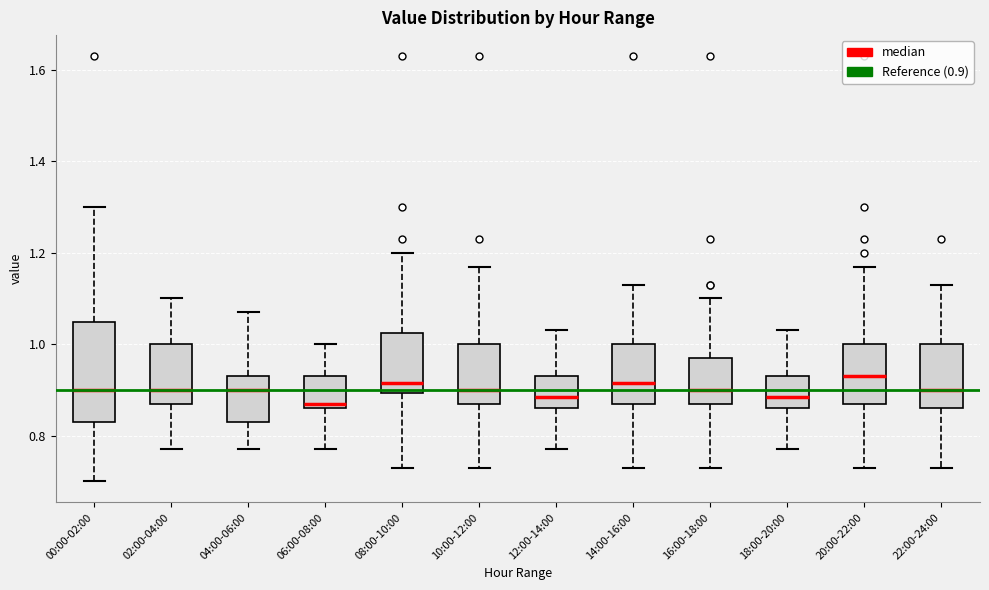

Reading left to right, transcribe this box plot: for each box, give where its median line is, the range the box spans, and where its two whiskers end, as read against the y-axis. The values are not printed on the chart, so give them approximately, as read against the axis.

00:00-02:00: median 0.90, box 0.84 to 1.04, whiskers 0.70 to 1.30
02:00-04:00: median 0.90, box 0.88 to 1.00, whiskers 0.78 to 1.10
04:00-06:00: median 0.90, box 0.84 to 0.94, whiskers 0.78 to 1.08
06:00-08:00: median 0.88, box 0.86 to 0.94, whiskers 0.78 to 1.00
08:00-10:00: median 0.92, box 0.90 to 1.02, whiskers 0.74 to 1.20
10:00-12:00: median 0.90, box 0.88 to 1.00, whiskers 0.74 to 1.18
12:00-14:00: median 0.88, box 0.86 to 0.94, whiskers 0.78 to 1.04
14:00-16:00: median 0.92, box 0.88 to 1.00, whiskers 0.74 to 1.14
16:00-18:00: median 0.90, box 0.88 to 0.98, whiskers 0.74 to 1.10
18:00-20:00: median 0.88, box 0.86 to 0.94, whiskers 0.78 to 1.04
20:00-22:00: median 0.94, box 0.88 to 1.00, whiskers 0.74 to 1.18
22:00-24:00: median 0.90, box 0.86 to 1.00, whiskers 0.74 to 1.14